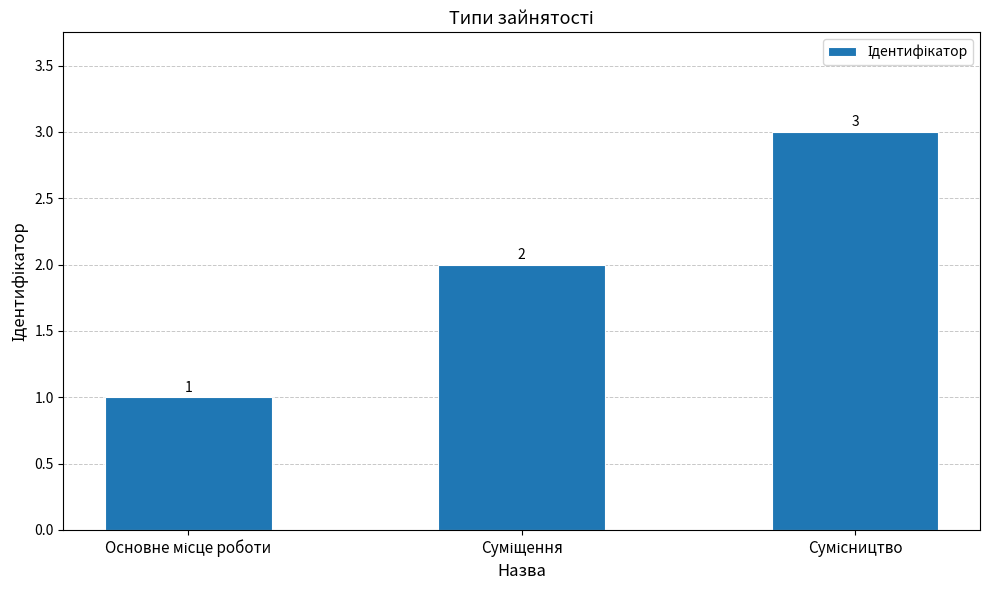

Count the values in the range 1 to 3.

3